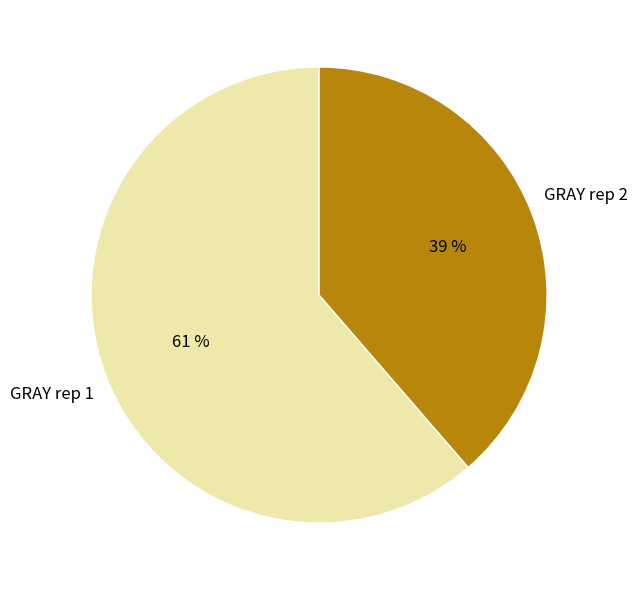

How many segments does this pie chart have?

2